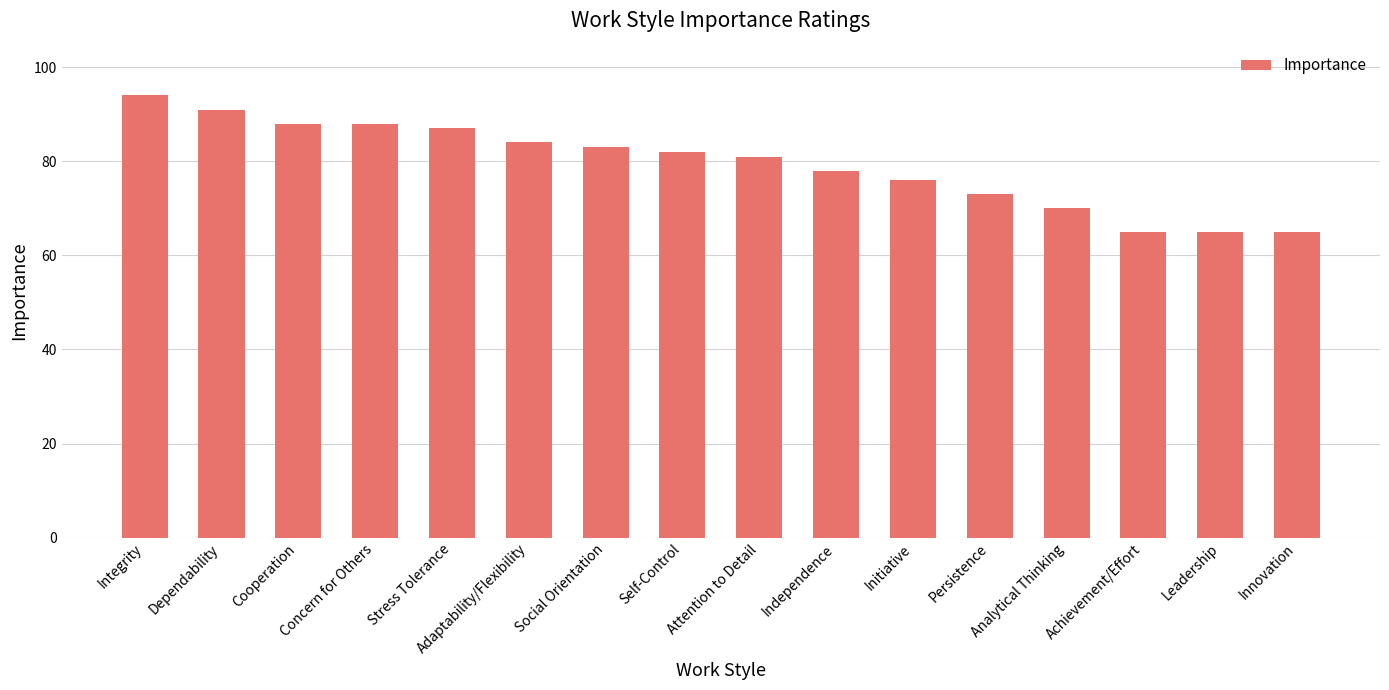

What is the value of the 11th bar from the left?

76